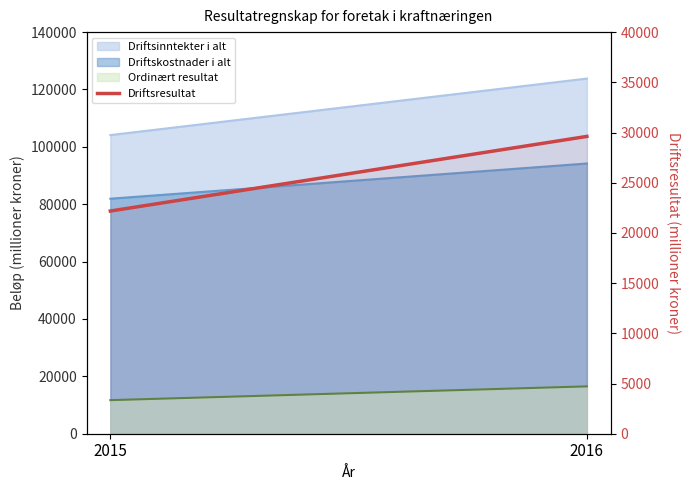

Is it true that the value at 2015 is 22180?

True